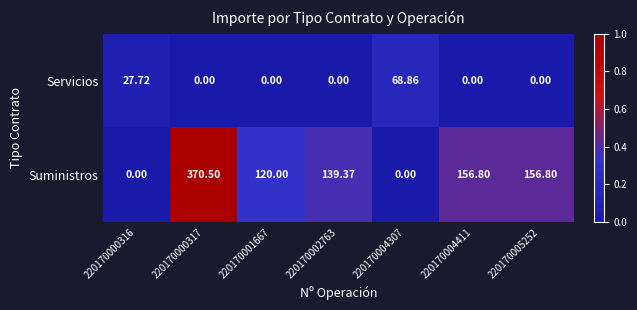

List the series in order of their overall mean, highest first.

Suministros, Servicios